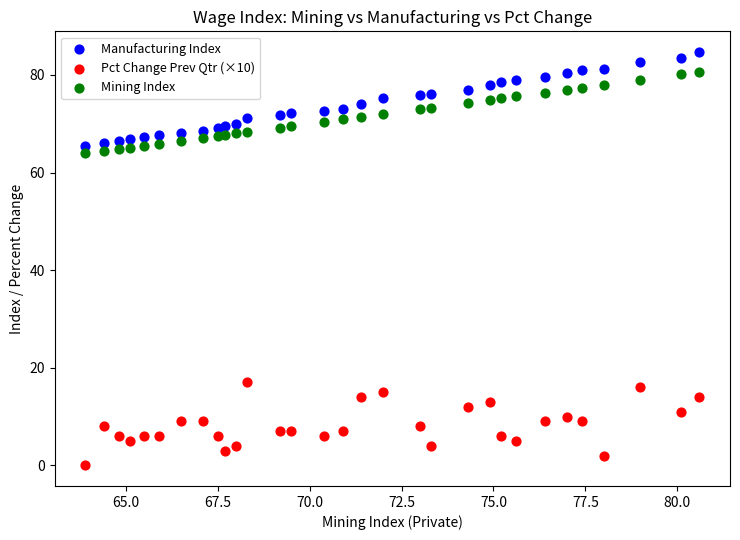

Across all data points, what is the range of X values (max minus min)?

16.7